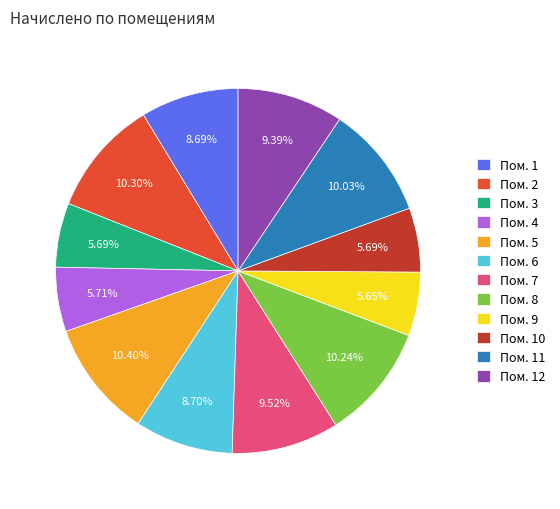

How many slices are in this pie chart?

12